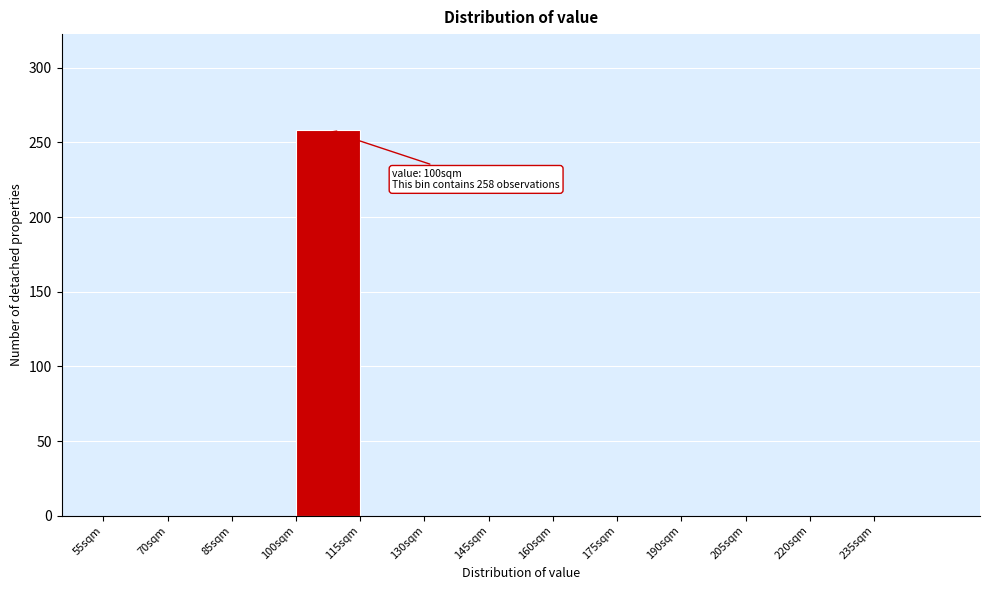

Over which range of the x-axis is the bar tallest?

100 to 115